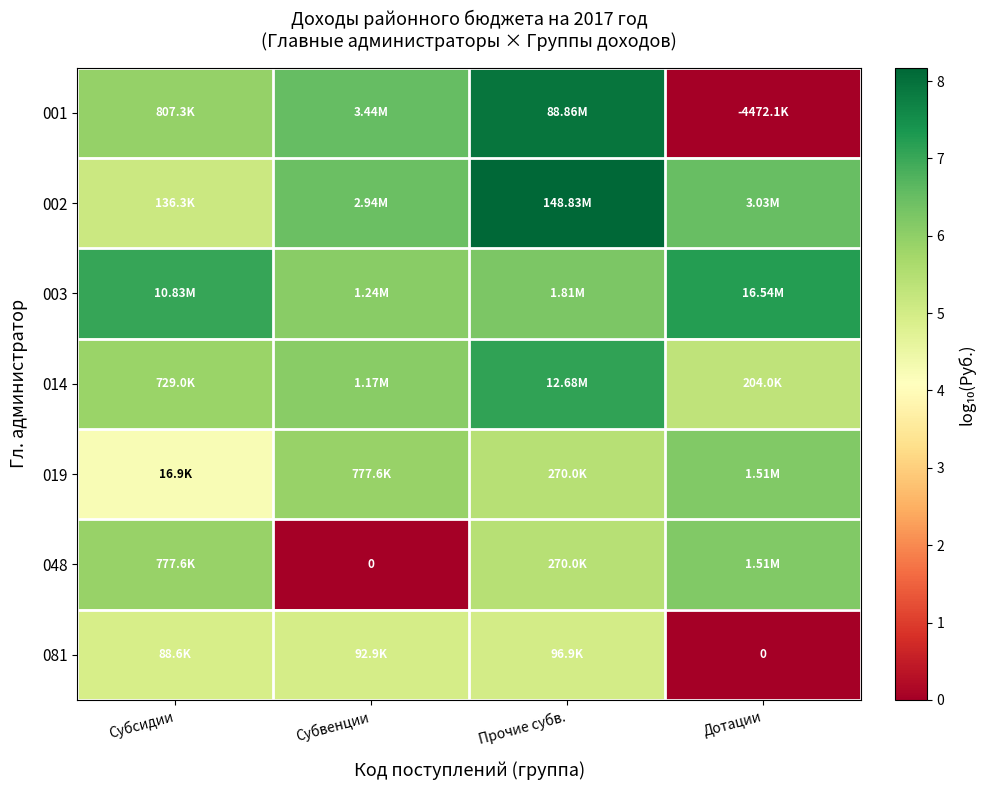

What is the average value of the 014 series?

6.1